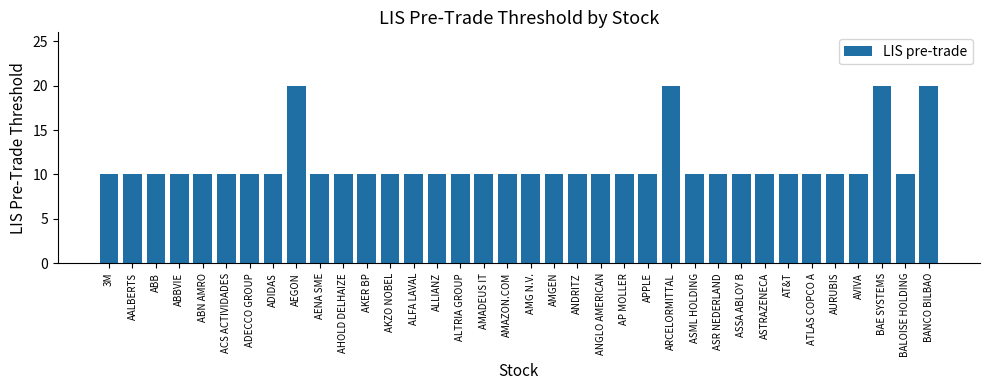

How many bars are there in total?

36